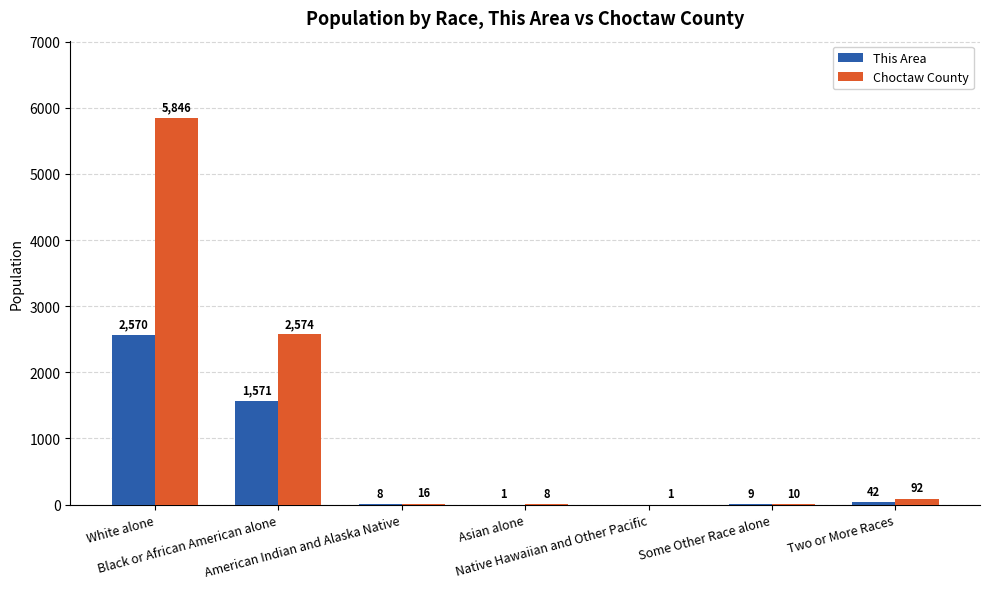

How many values in This Area are above zero?

6